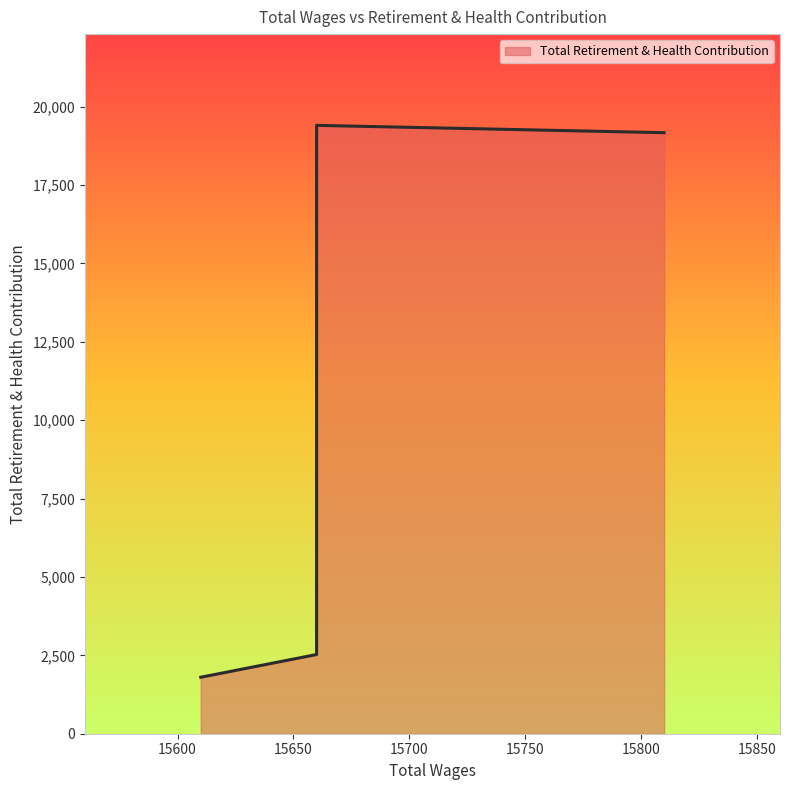

What is the change in value from 15810.0 to 15660.0?

-16641